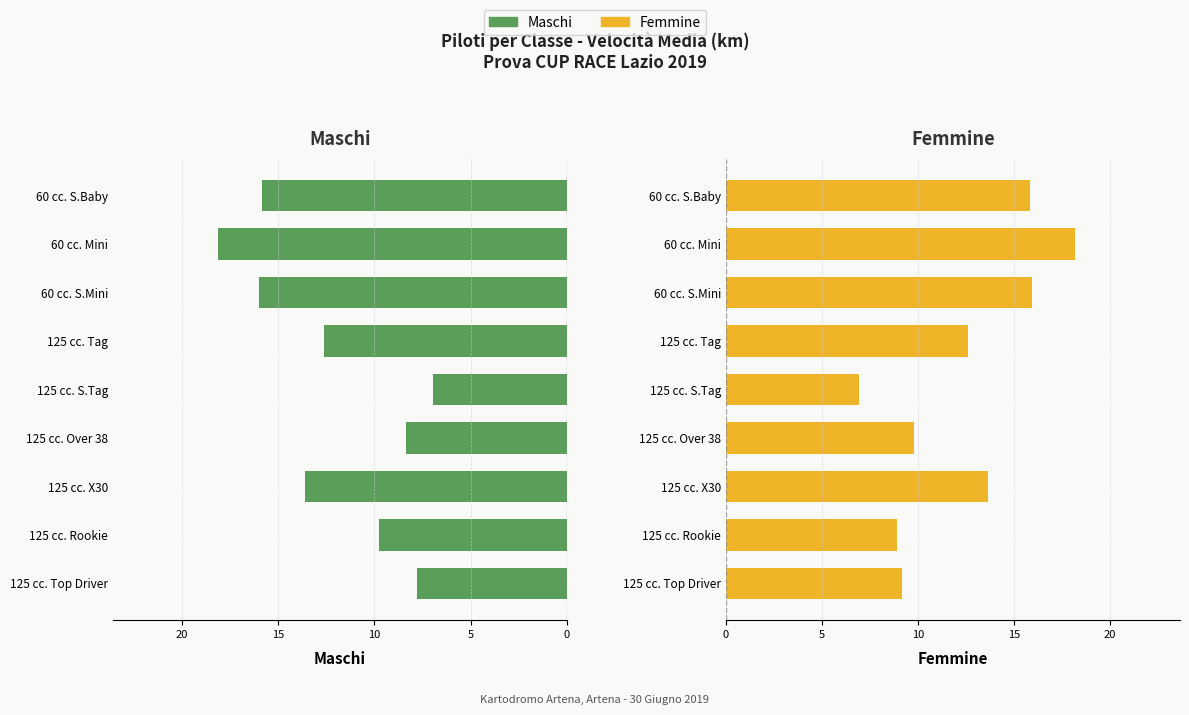

Is it true that Maschi equals 9.8 at 125 cc. Rookie?

True